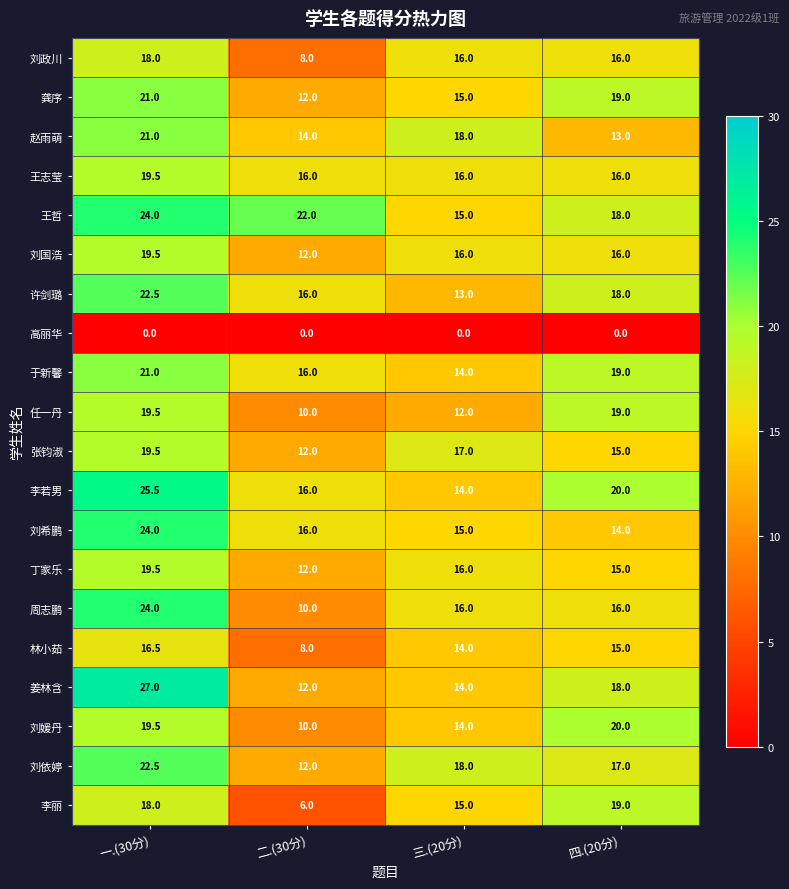

Is it true that 张钧淑 equals 9.9 at 一.(30分)?

False